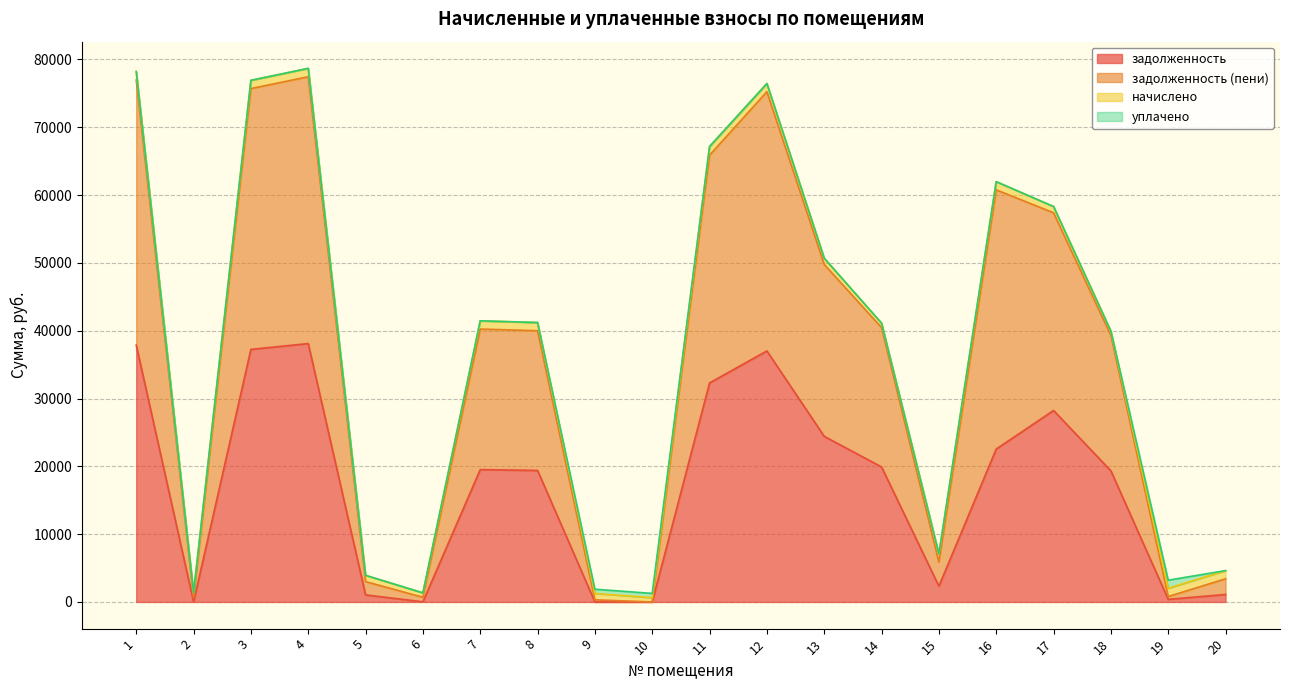

How many positive values does the задолженность series have?

19